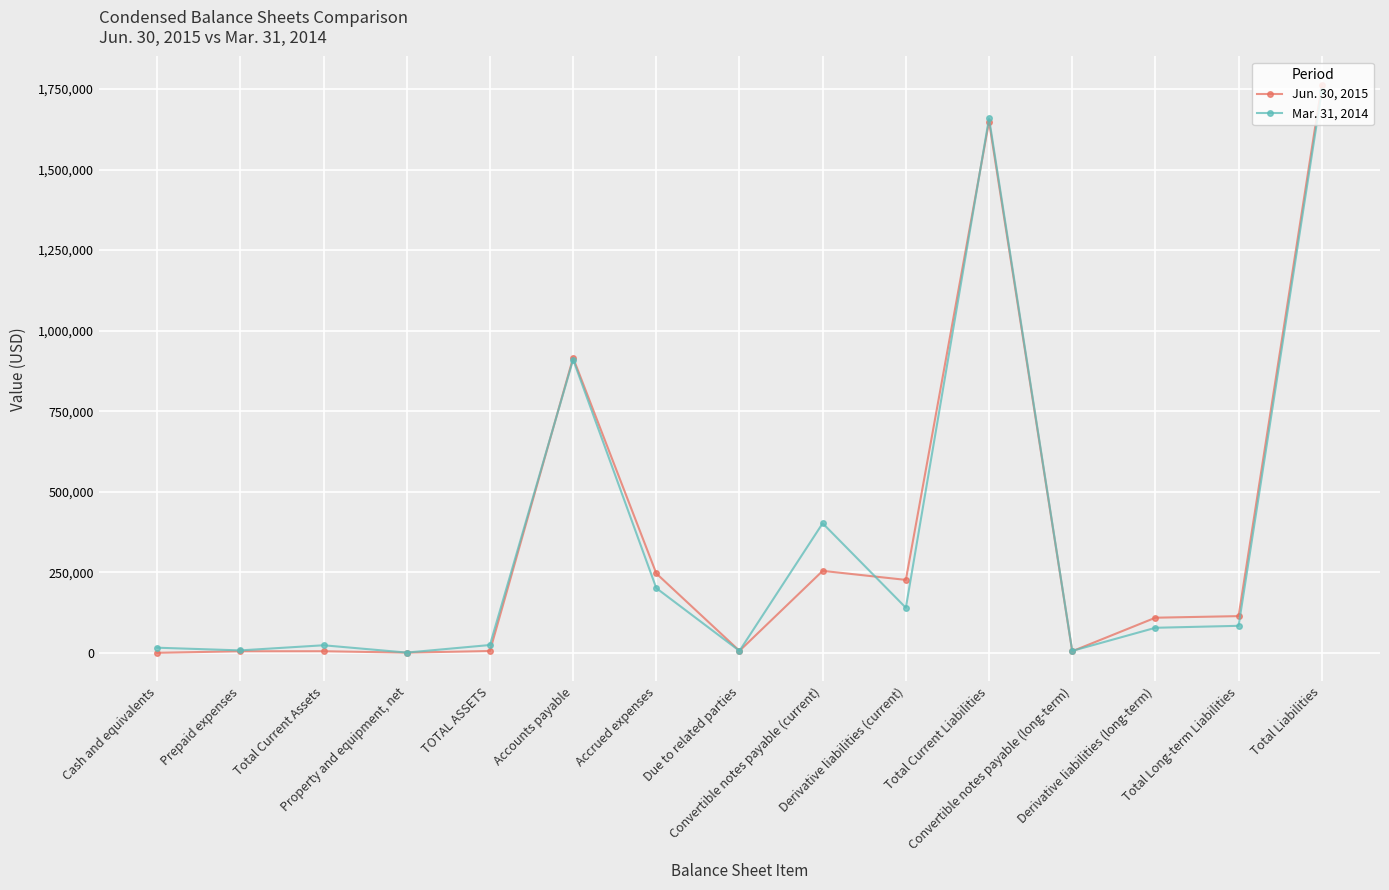

What are all the series names shown in the legend?

Jun. 30, 2015, Mar. 31, 2014